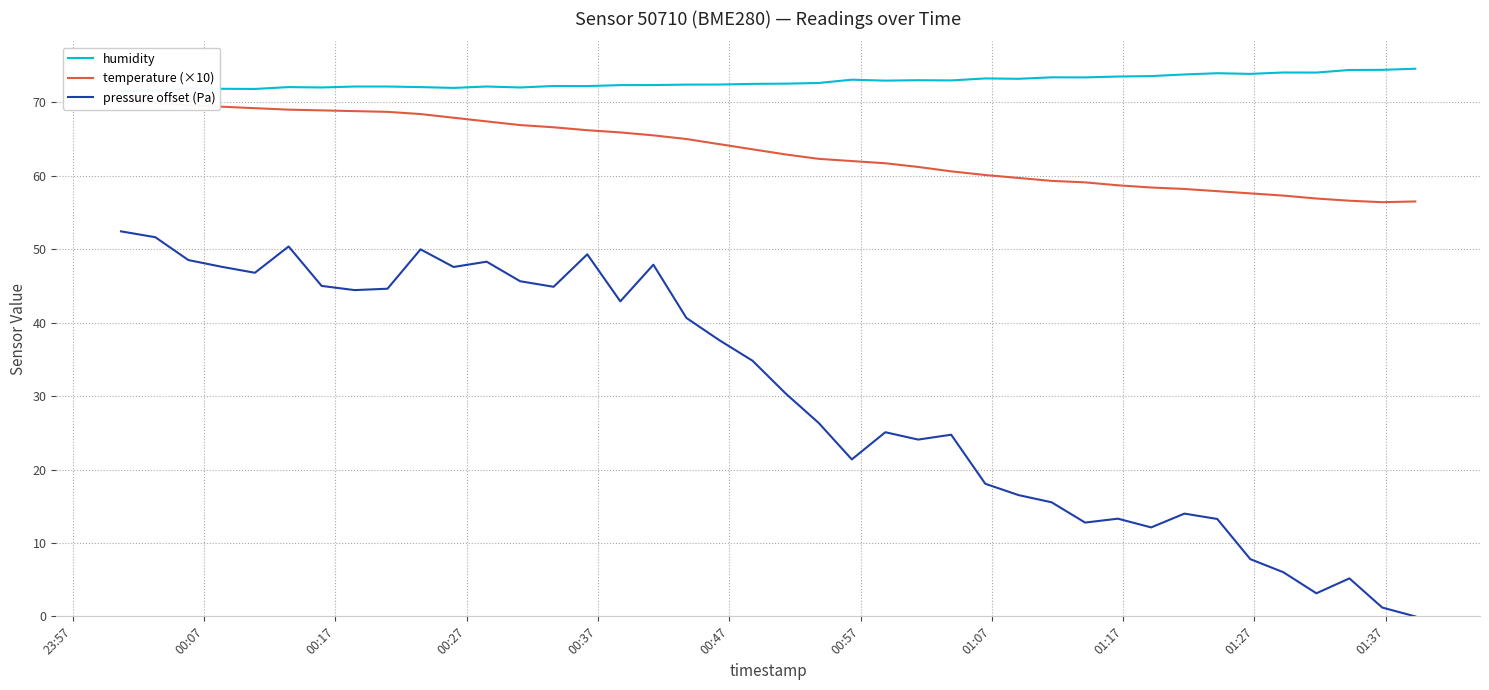

What is the highest value of the pressure offset (Pa) series?

52.4